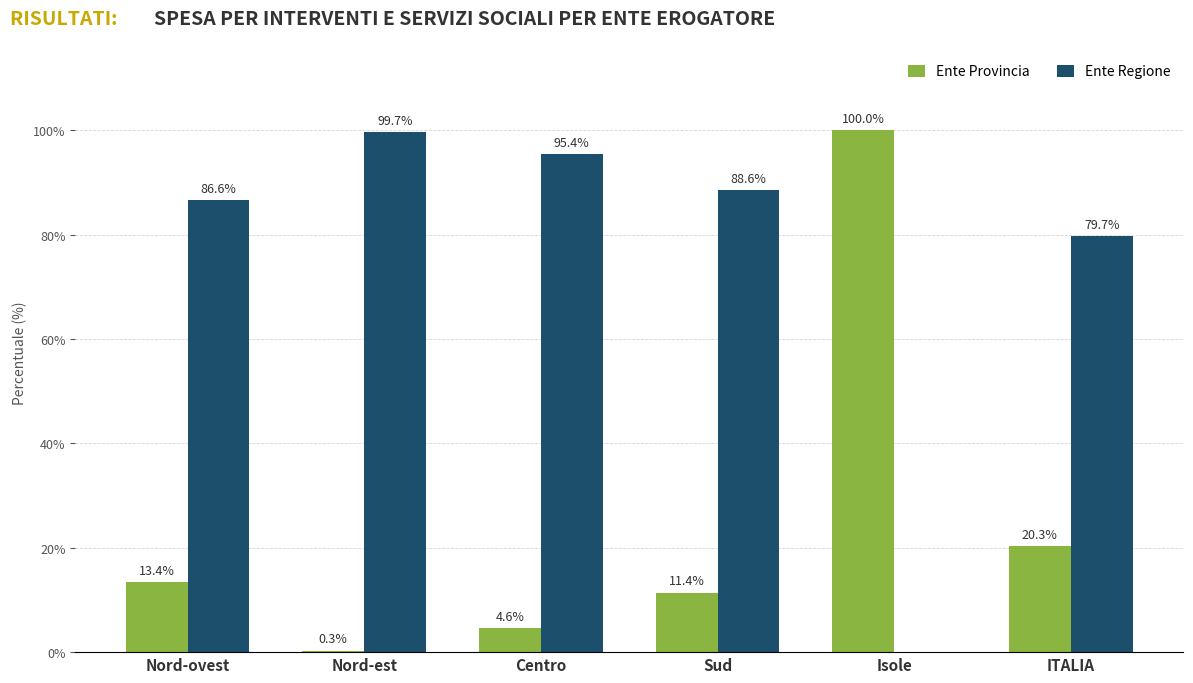

Reading left to right, list all the values displayed in this chart.

Ente Provincia: Nord-ovest=13.4	Nord-est=0.3	Centro=4.6	Sud=11.4	Isole=100.0	ITALIA=20.3
Ente Regione: Nord-ovest=86.6	Nord-est=99.7	Centro=95.4	Sud=88.6	Isole=0.0	ITALIA=79.7